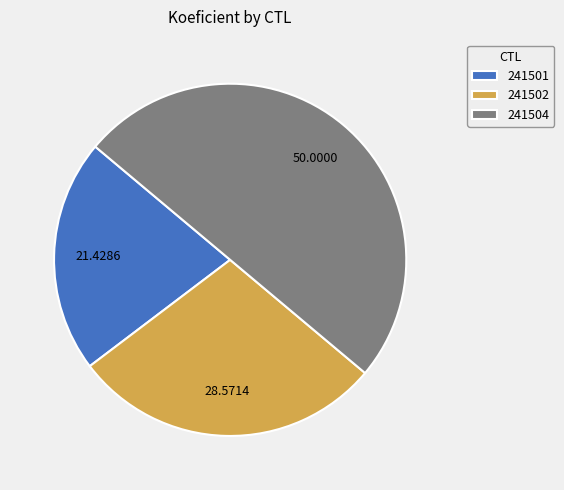

Is the sum of 241502 and 241504 greater than half?

Yes